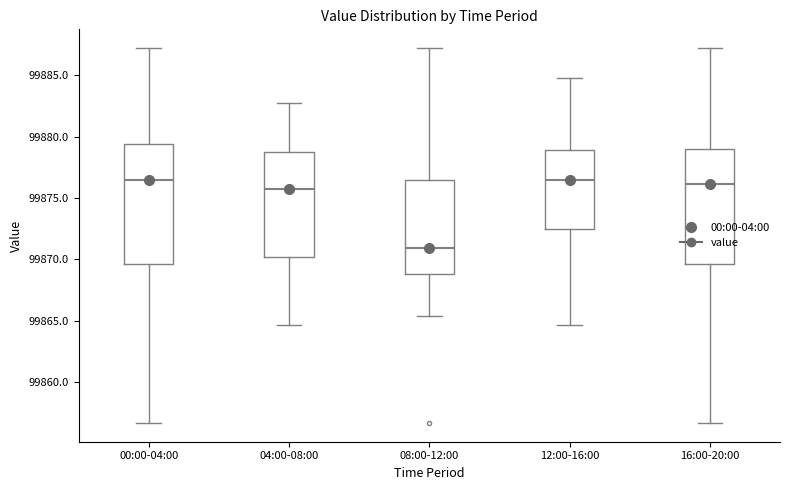

Where is the upper edge of the box for 16:00-20:00 on the y-axis? The values are not printed on the chart, so give them approximately, as read against the axis.

99879.0